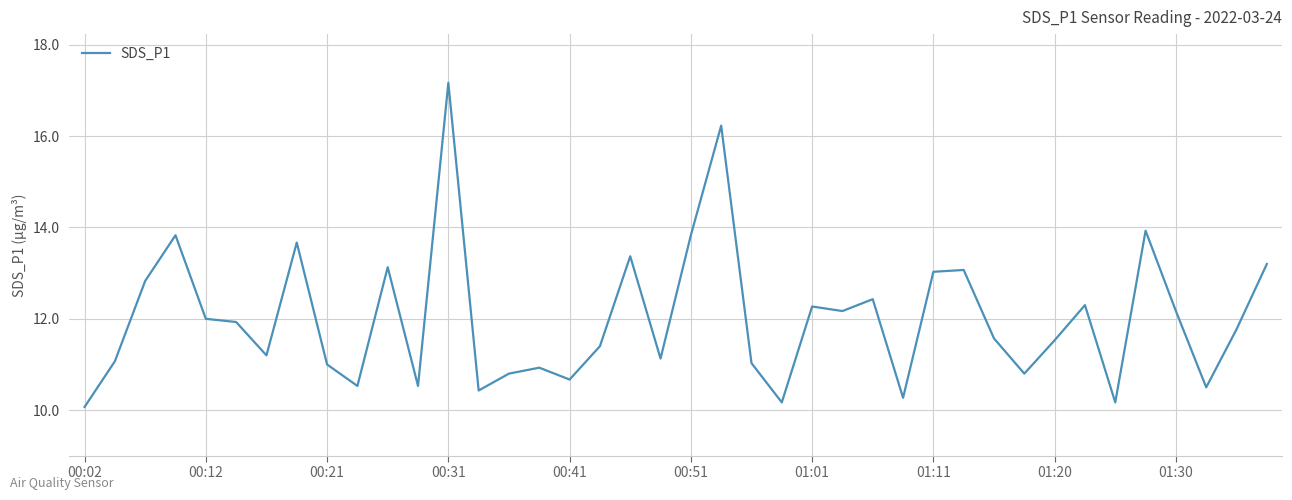

What is the difference between the maximum and minimum values?

7.1